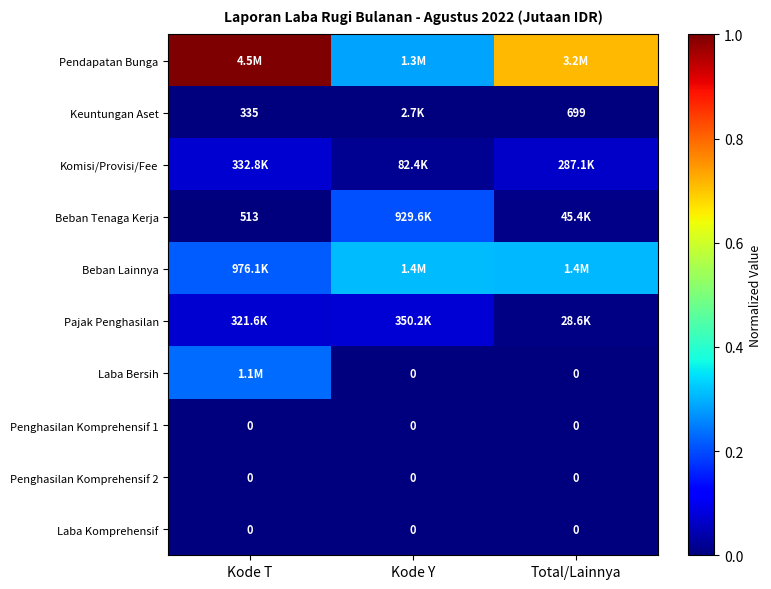

At which category is the sum across all series the highest?

Kode T